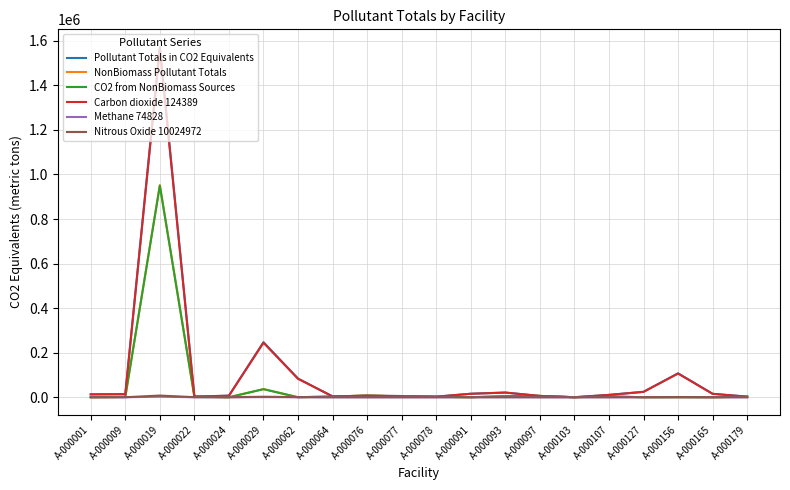

True or false: Carbon dioxide 124389 and Pollutant Totals in CO2 Equivalents intersect in this chart.

False